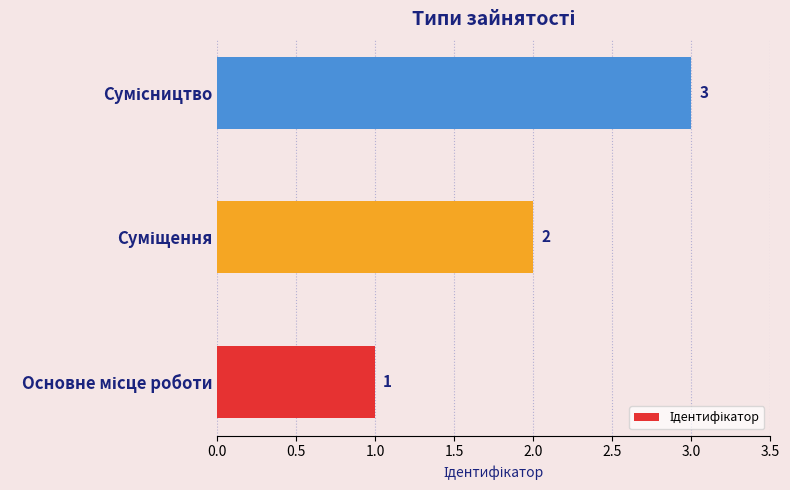

What is the average value?

2